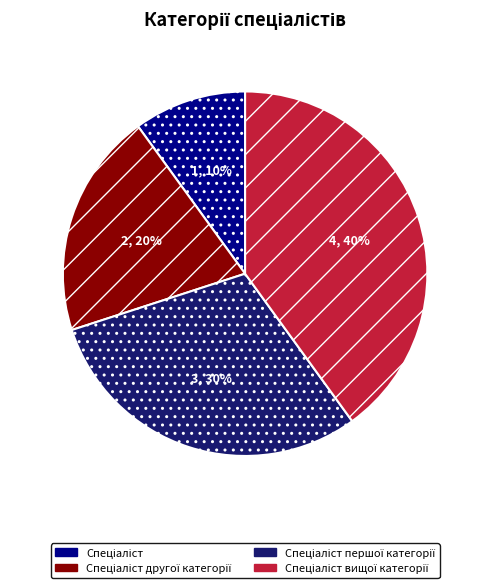

To the nearest percent, what is the average slice percentage?

25%